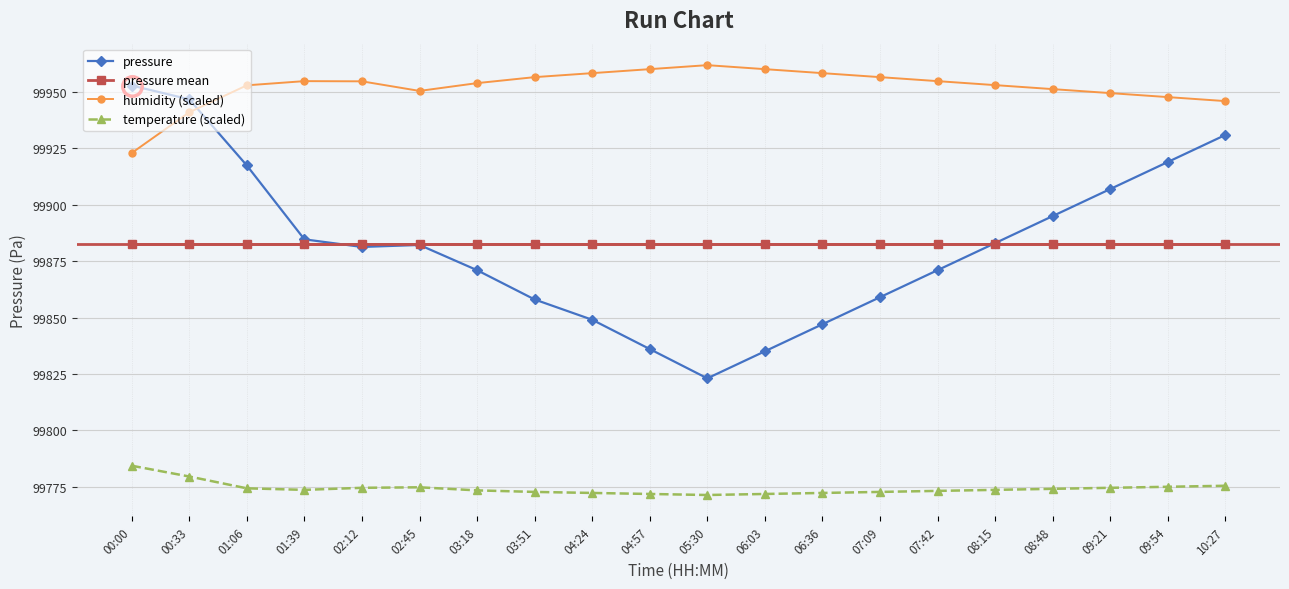

What is the sum of the pressure values at 02:45 and 09:54?

199801.2